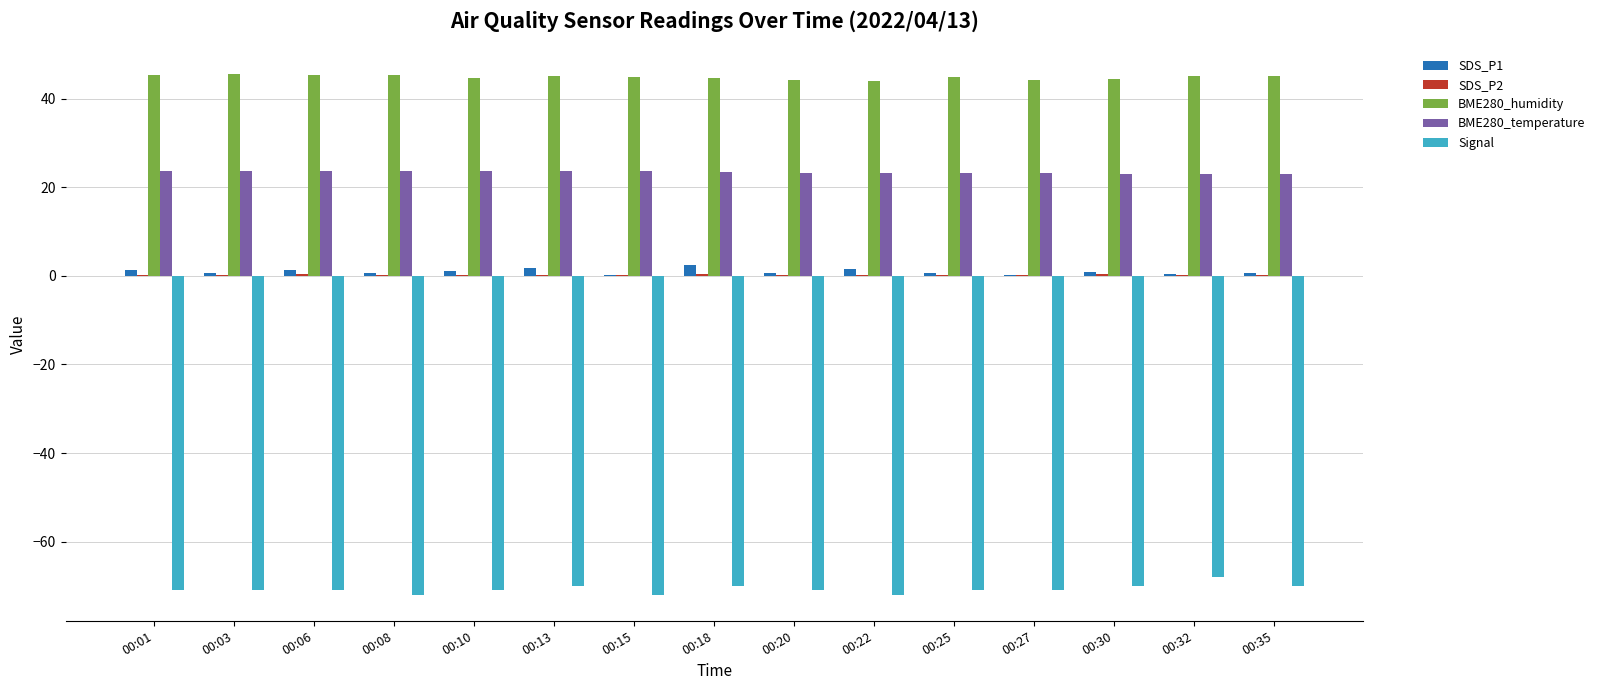

Which series has the largest total across all categories?

BME280_humidity